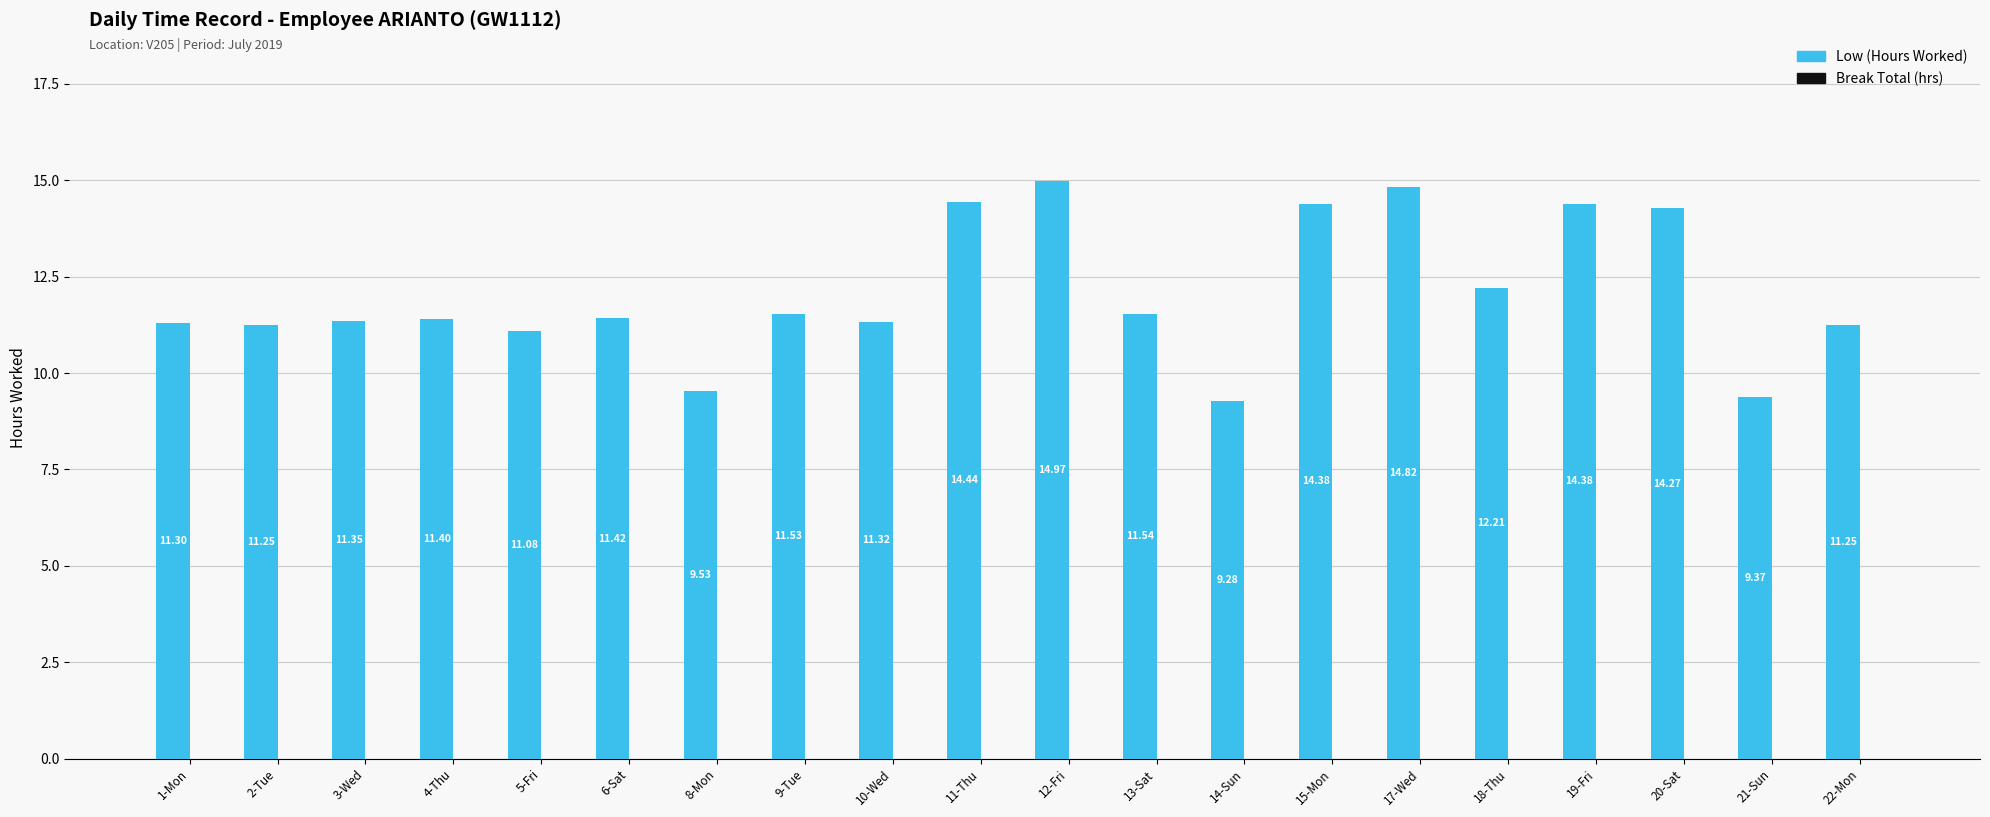

What is the difference between the second highest and minimum values?

5.5